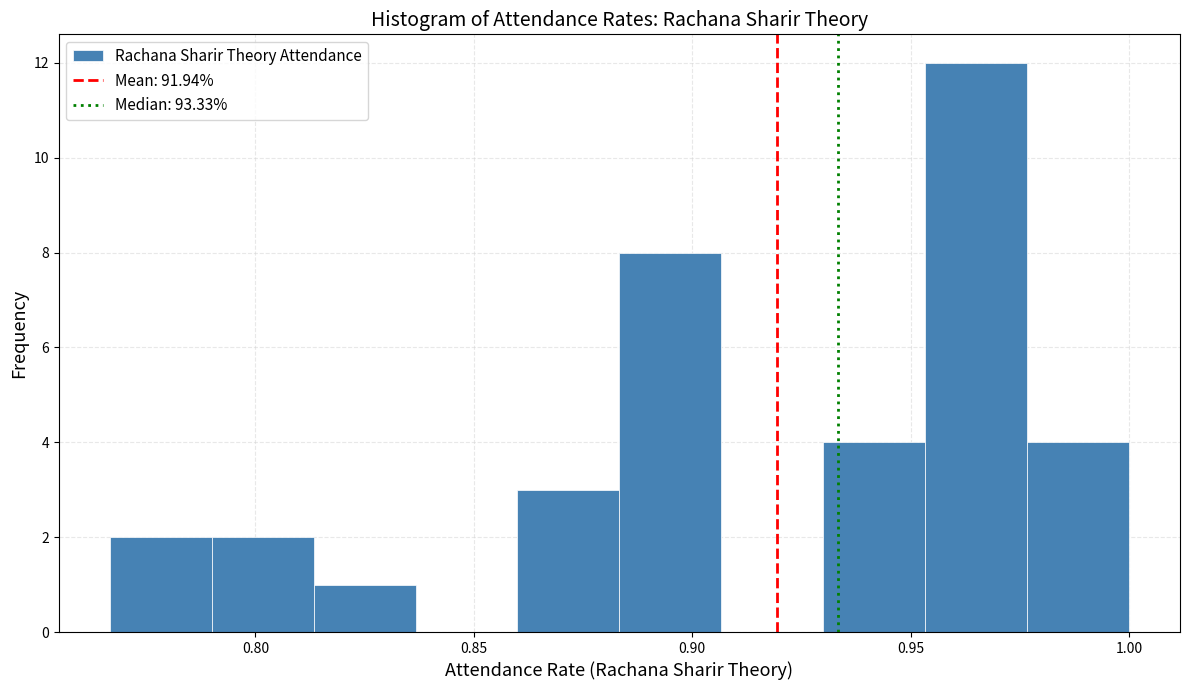

Reading left to right, list every bar in this chart as the range it spans on the x-axis followed by its height. Neither the bar edges nor the heights are printed on the chart, so give them approximately, as read against the axes.

0.765 to 0.790: 2
0.790 to 0.815: 2
0.815 to 0.835: 1
0.835 to 0.860: 0
0.860 to 0.885: 3
0.885 to 0.905: 8
0.905 to 0.930: 0
0.930 to 0.955: 4
0.955 to 0.975: 12
0.975 to 1.000: 4